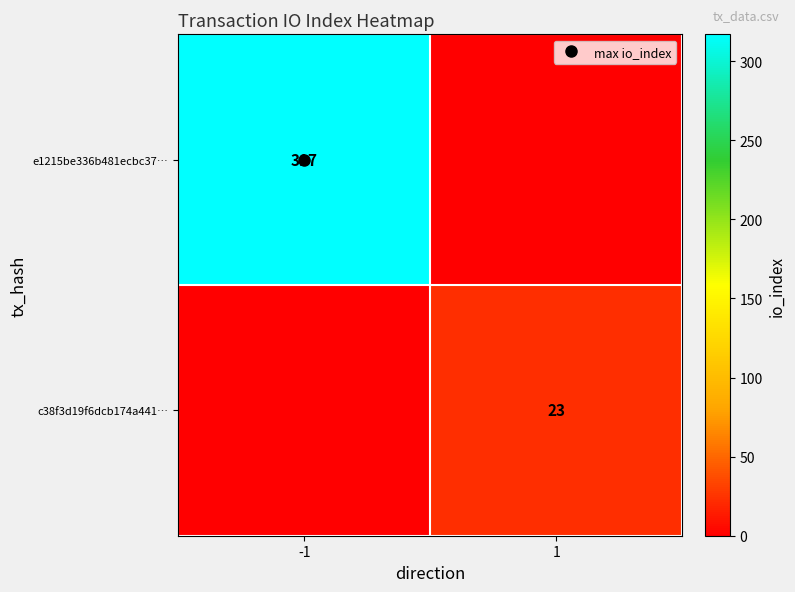

What is the maximum value for c38f3d19f6dcb174a441…?

23